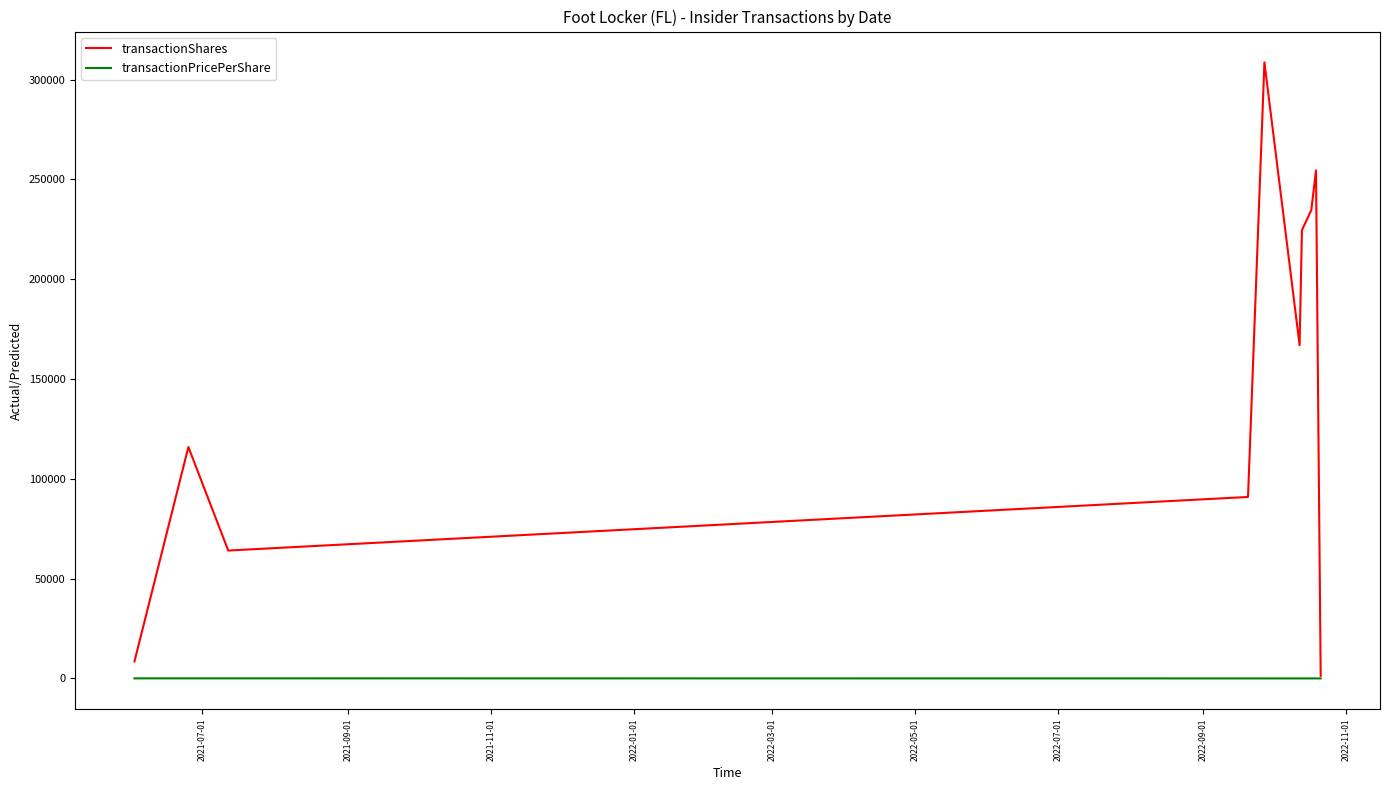

What is the sum of all transactionShares values?

1470354.0